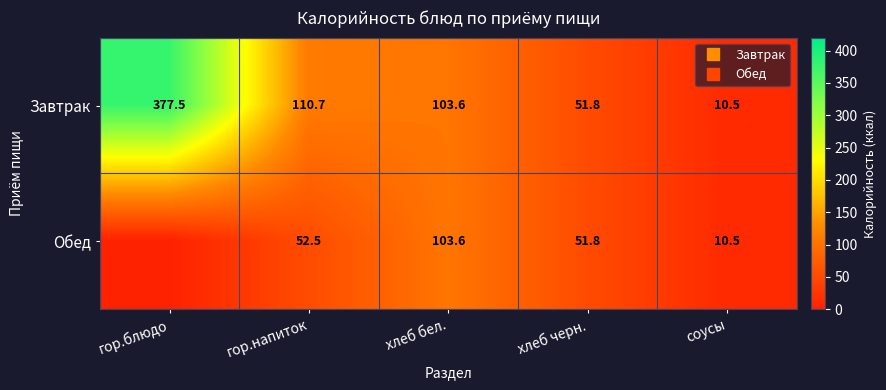

Read the Завтрак value at хлеб бел..

103.6